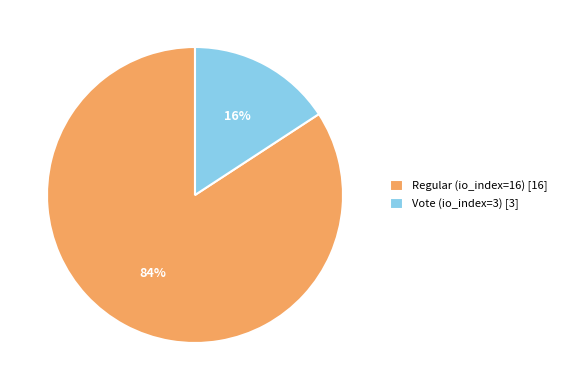

To the nearest percent, what is the combined percentage of Vote (io_index=3) and Regular (io_index=16)?

100%